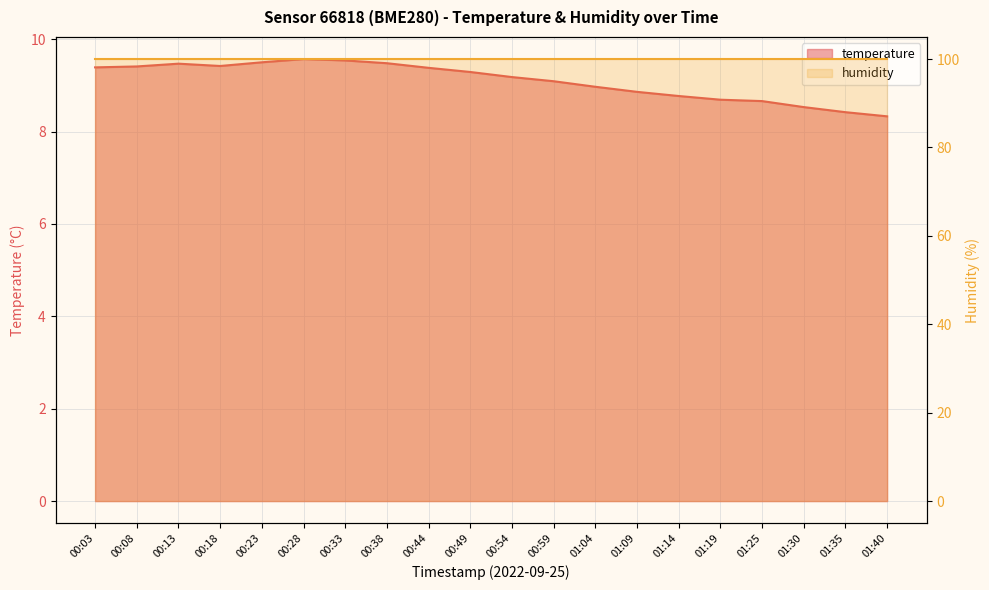

What is the value of the 4th point from the left?

9.4